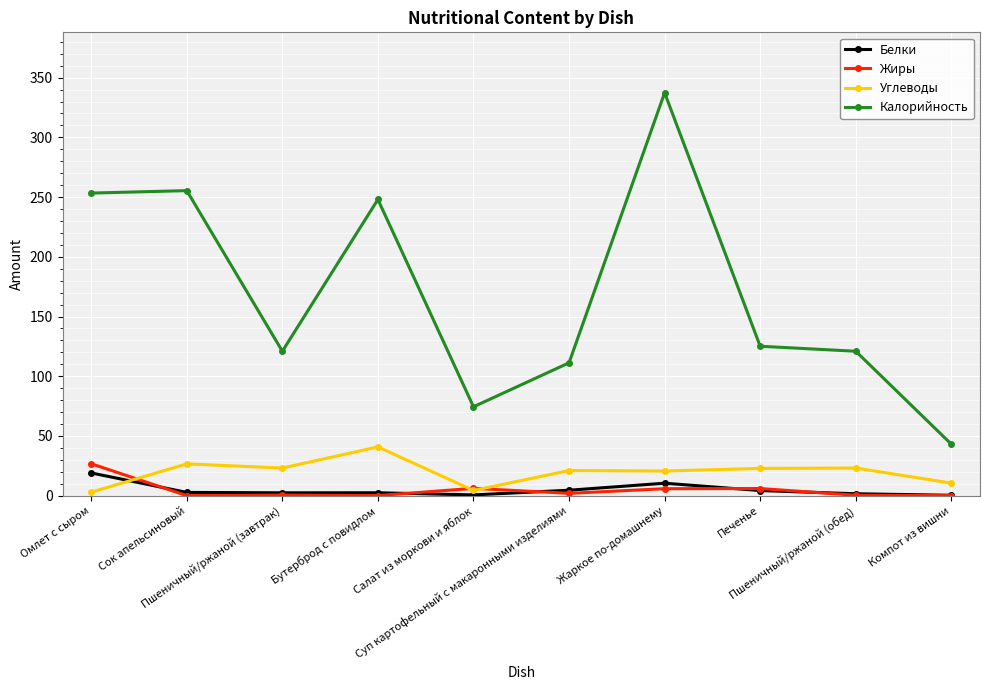

What is the highest value of the Углеводы series?

40.8